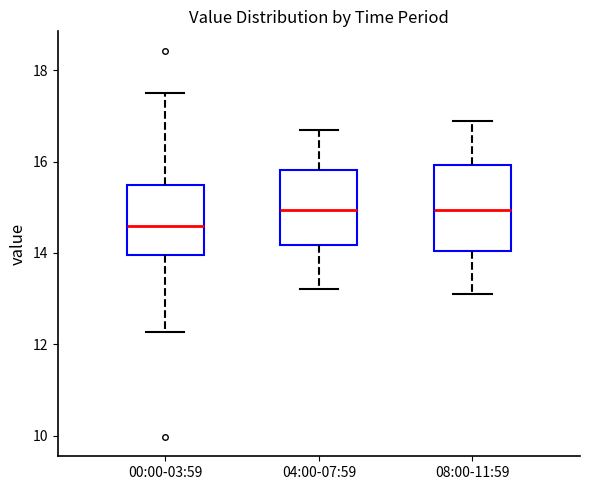

Which box is the tallest, from its lower edge to its upper edge?

08:00-11:59